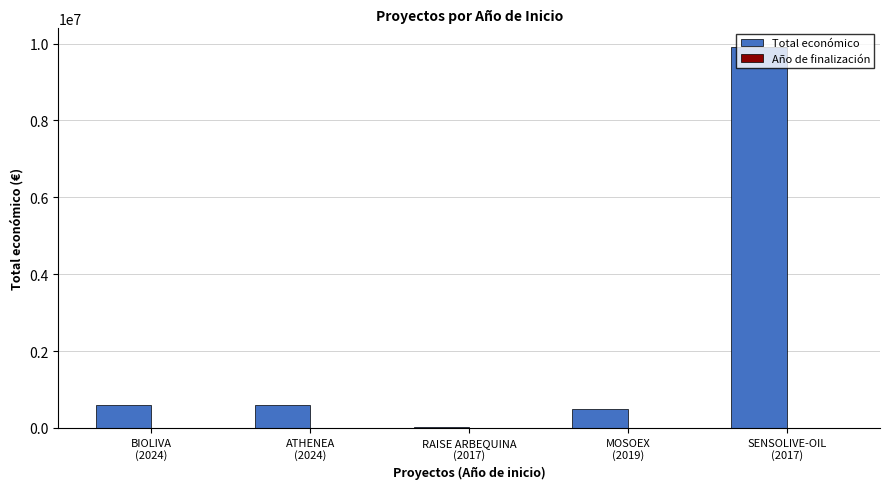

How many groups of bars are there?

5